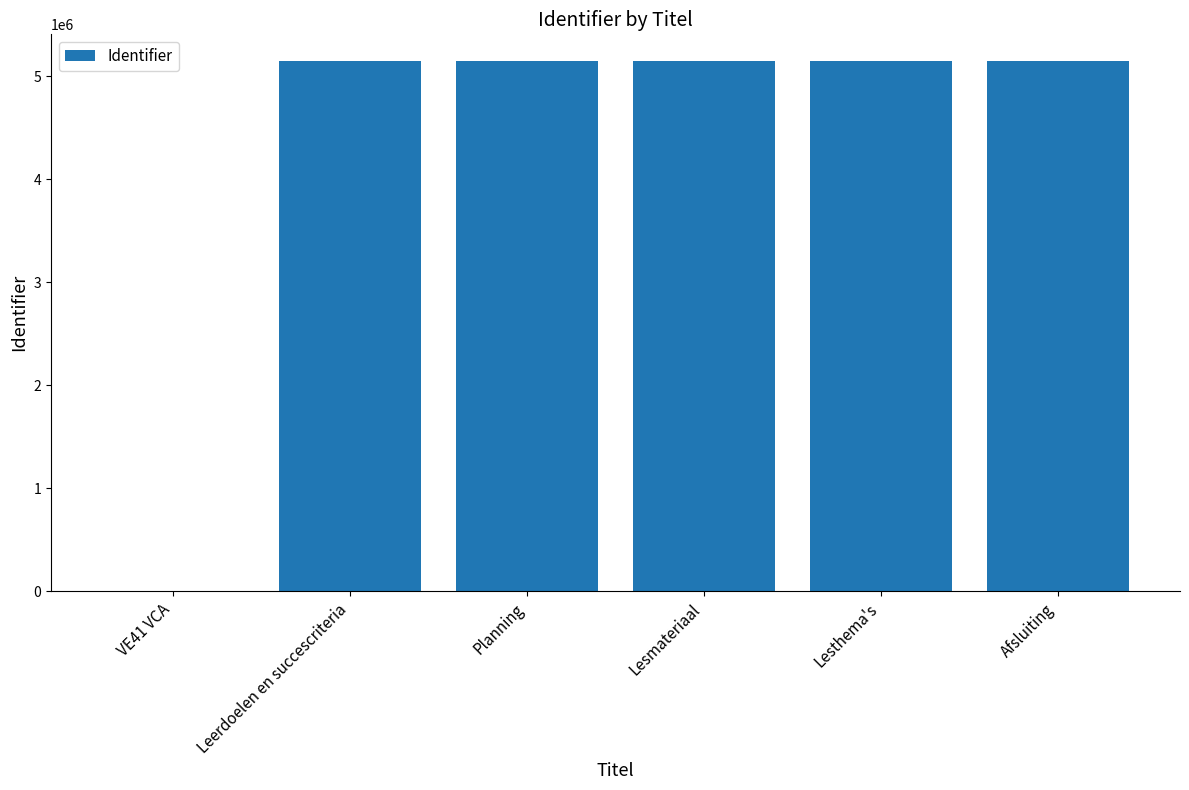

Count the number of data series in this chart.

1